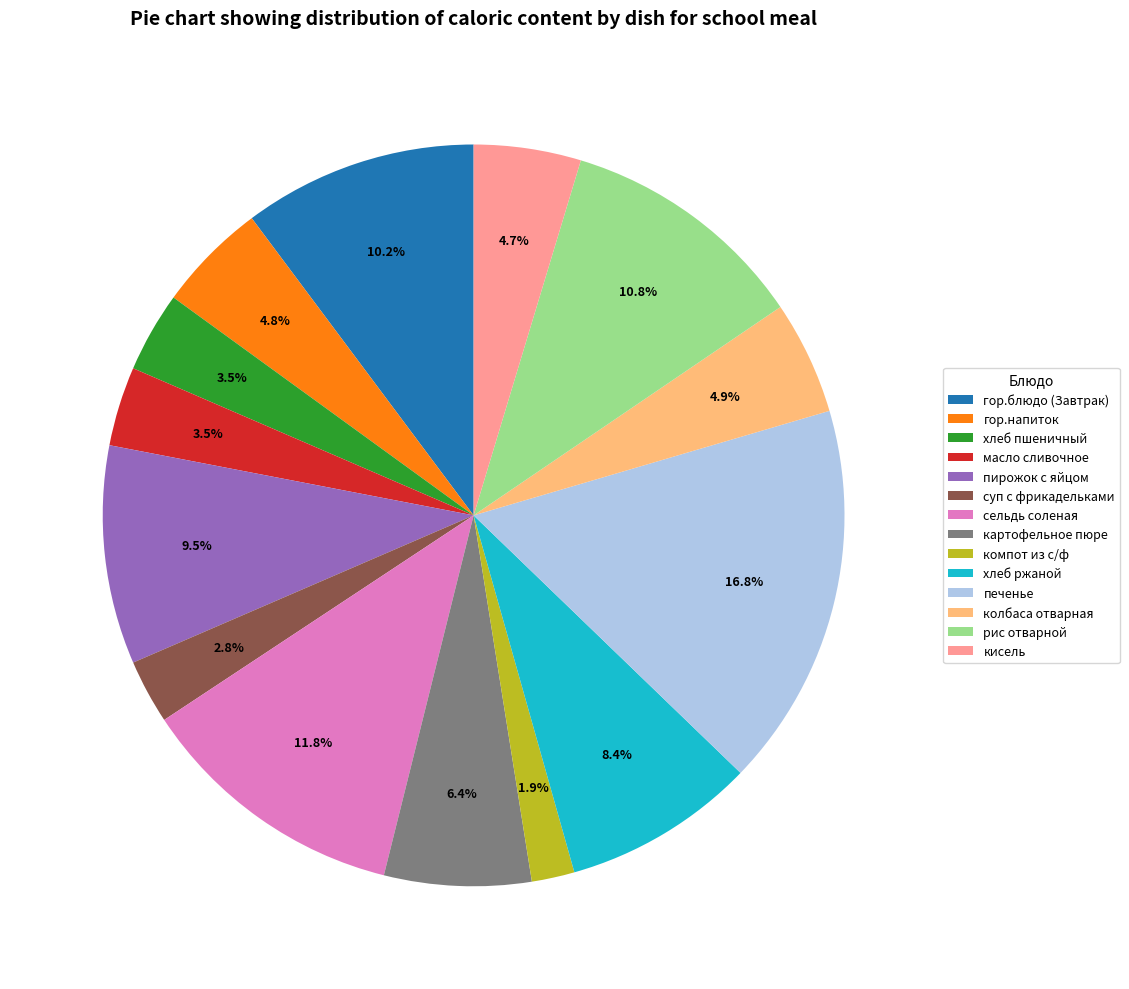

Is the sum of хлеб ржаной and масло сливочное greater than half?

No